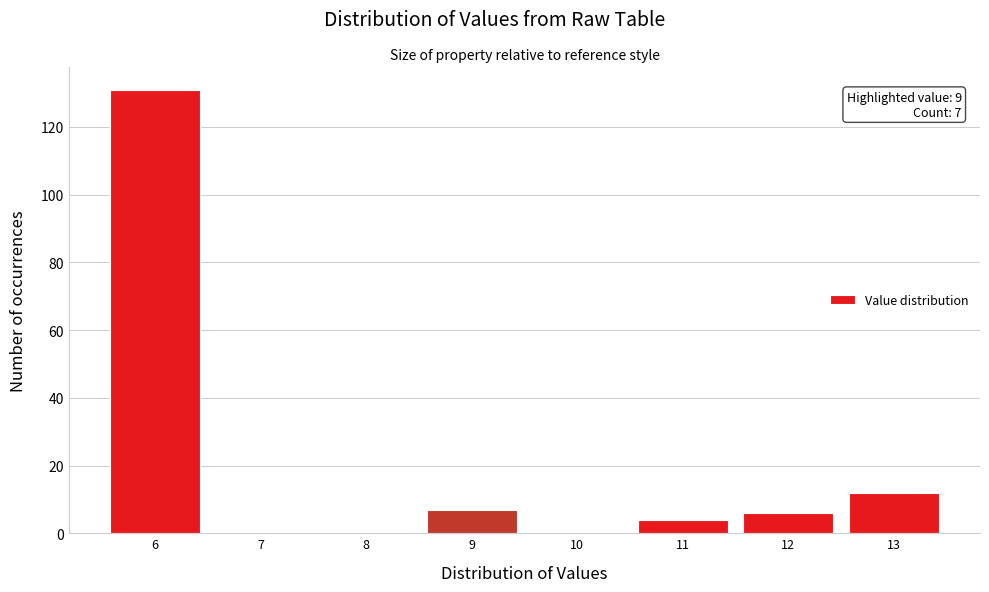

Over which range of the x-axis is the bar tallest?

5.5 to 6.5